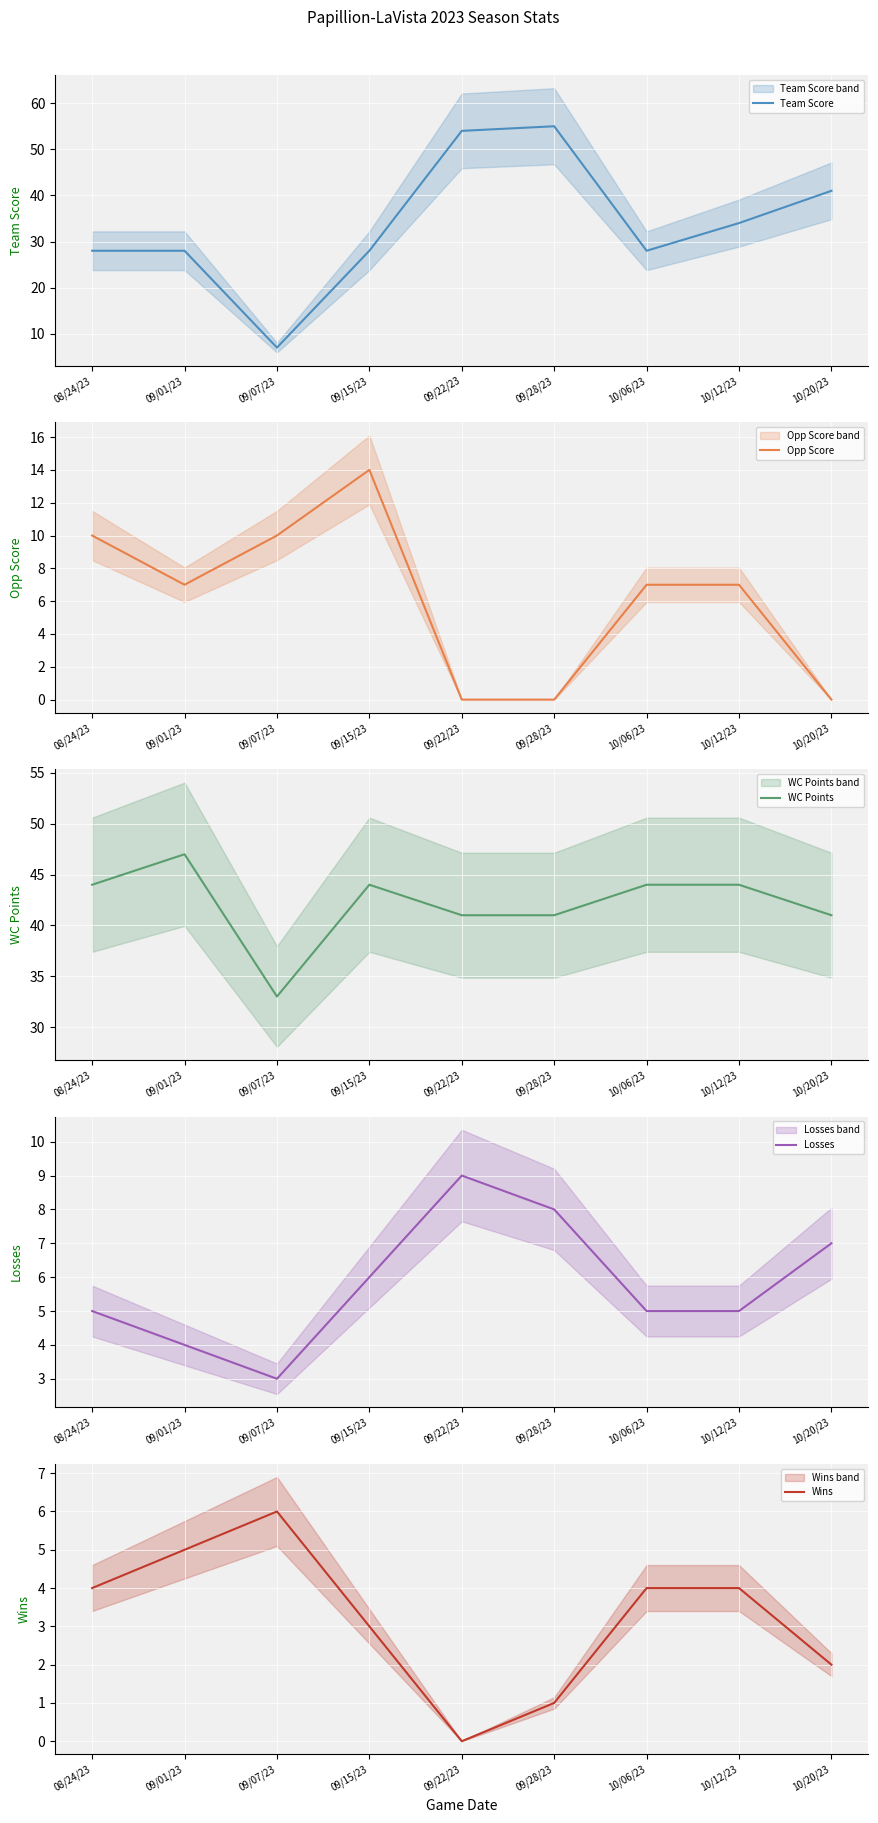

Reading left to right, transcribe all the data shown in this chart.

Team Score: 08/24/23=28	09/01/23=28	09/07/23=7	09/15/23=28	09/22/23=54	09/28/23=55	10/06/23=28	10/12/23=34	10/20/23=41
Opp Score: 08/24/23=10	09/01/23=7	09/07/23=10	09/15/23=14	09/22/23=0	09/28/23=0	10/06/23=7	10/12/23=7	10/20/23=0
WC Points: 08/24/23=44	09/01/23=47	09/07/23=33	09/15/23=44	09/22/23=41	09/28/23=41	10/06/23=44	10/12/23=44	10/20/23=41
Losses: 08/24/23=5	09/01/23=4	09/07/23=3	09/15/23=6	09/22/23=9	09/28/23=8	10/06/23=5	10/12/23=5	10/20/23=7
Wins: 08/24/23=4	09/01/23=5	09/07/23=6	09/15/23=3	09/22/23=0	09/28/23=1	10/06/23=4	10/12/23=4	10/20/23=2